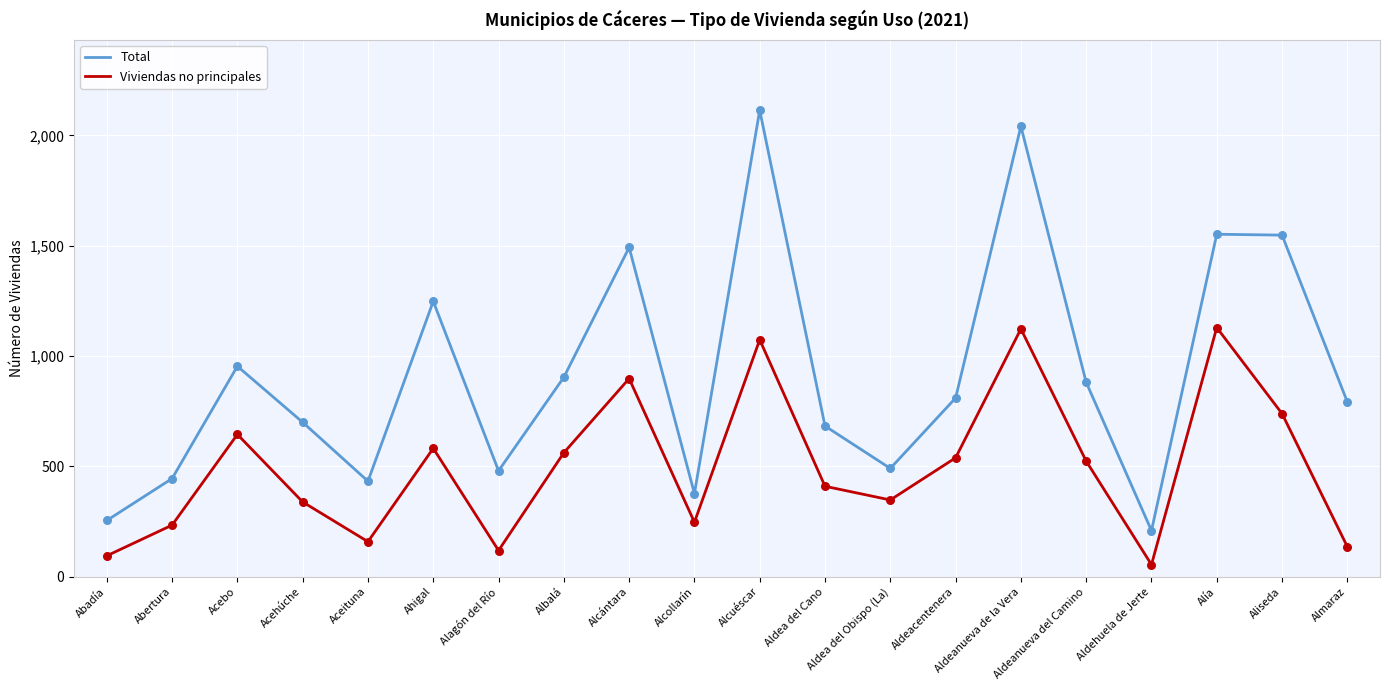

At how many categories does at least one series exceed 1131?

6